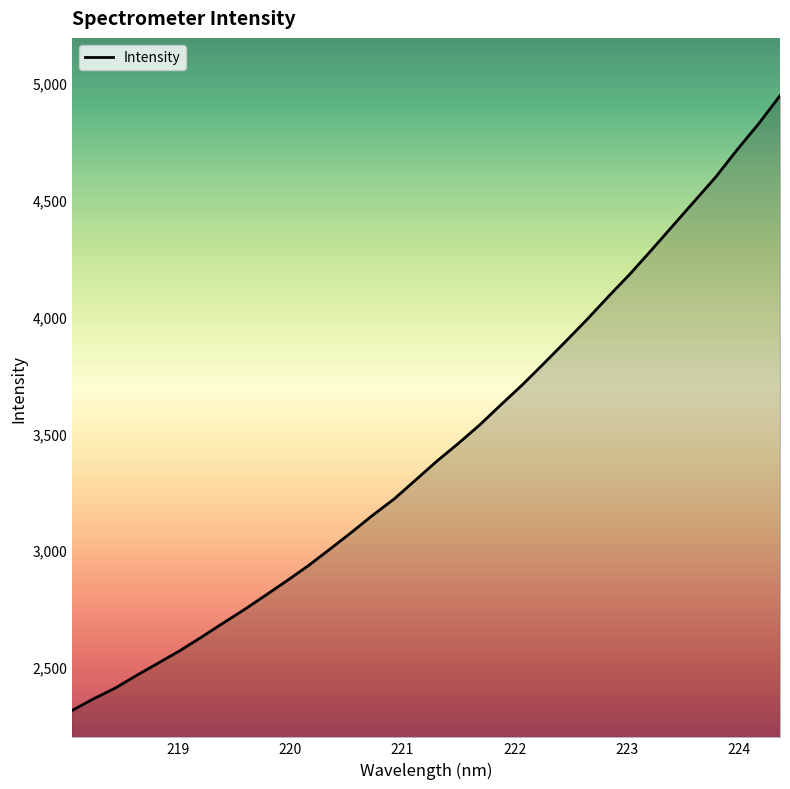

What is the minimum value shown in the chart?

2314.7